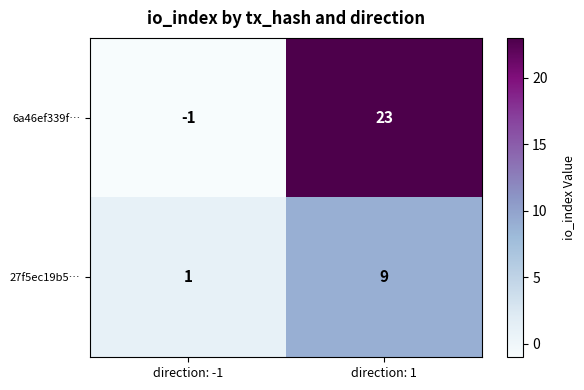

How many positive values does the 6a46ef339f… series have?

1